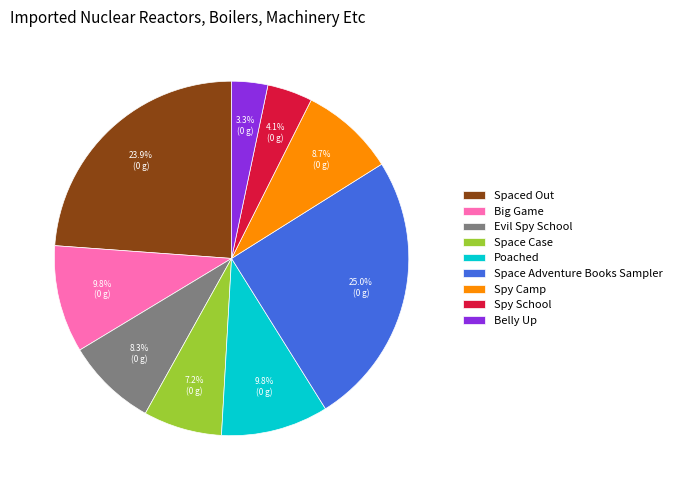

How many slices are in this pie chart?

9